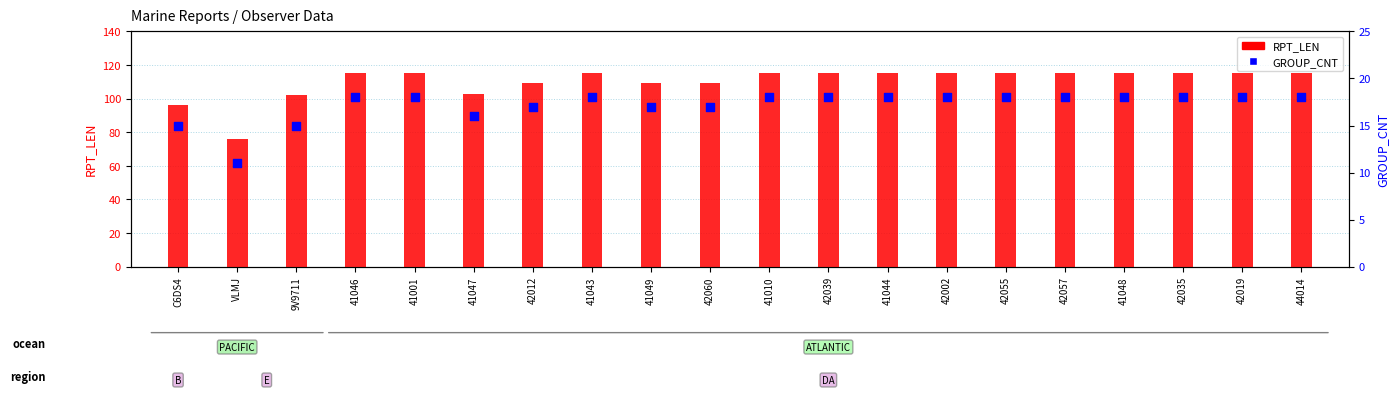

Which series contains the highest Y value?

RPT_LEN